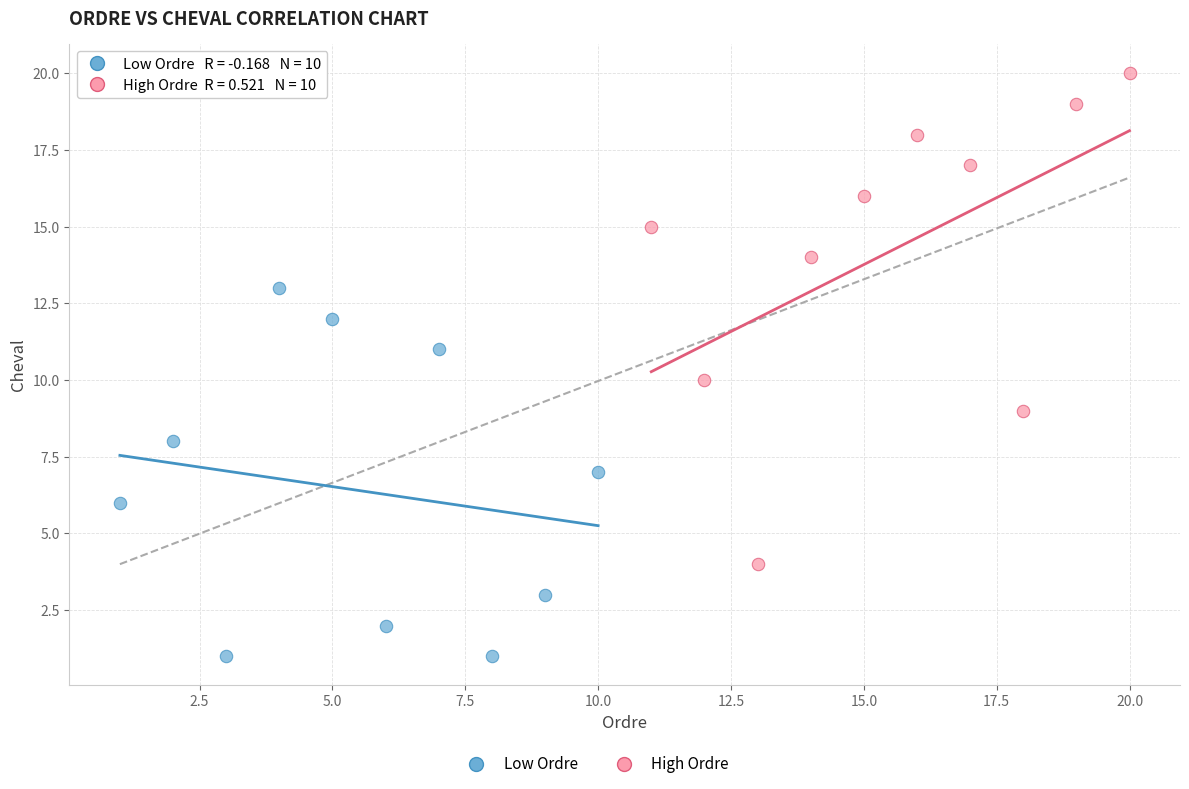

Which series has the largest Y range (max minus min)?

High Ordre